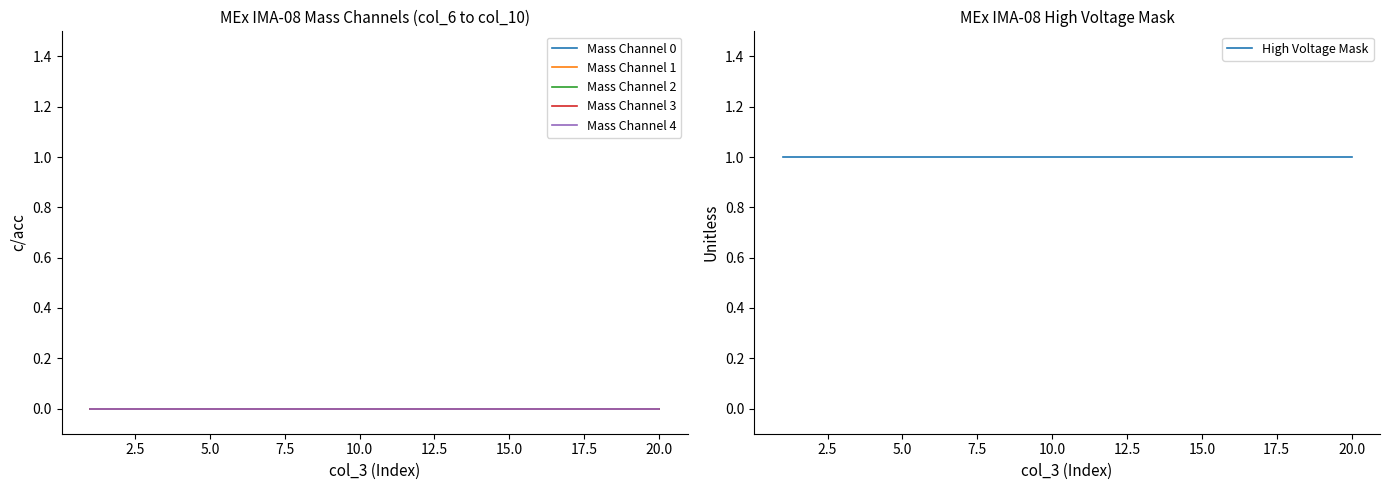

What are all the series names shown in the legend?

Mass Channel 0, Mass Channel 1, Mass Channel 2, Mass Channel 3, Mass Channel 4, High Voltage Mask